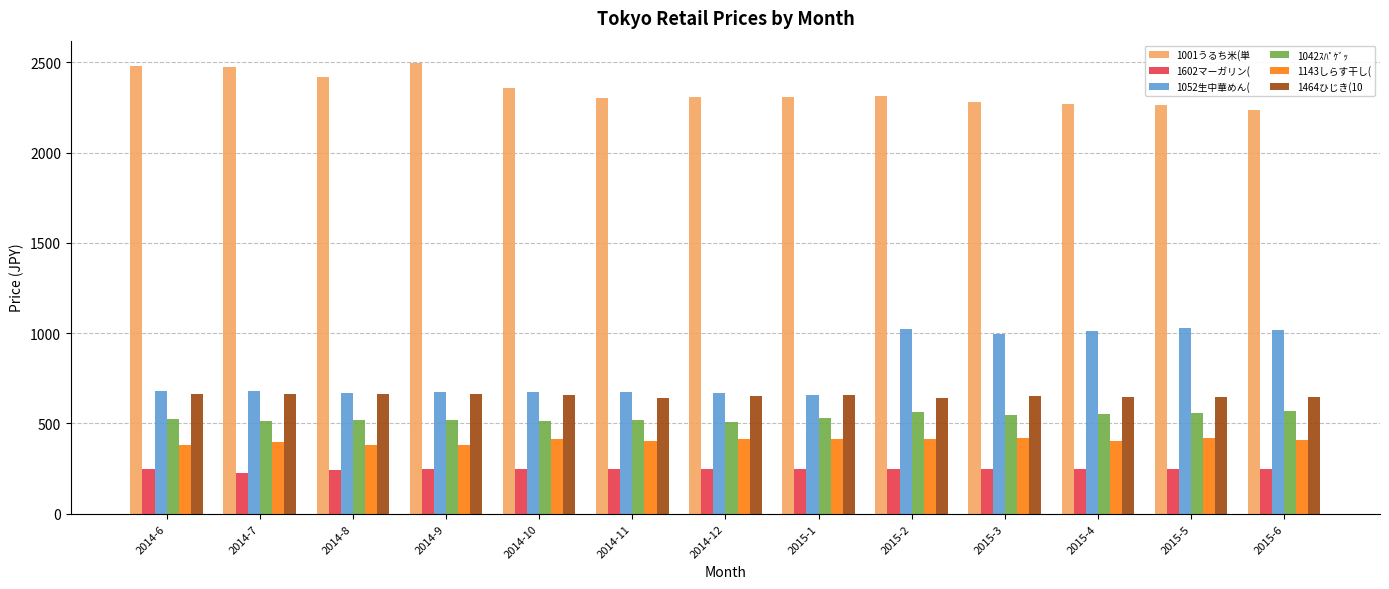

At how many categories does at least one series exceed 236?

13